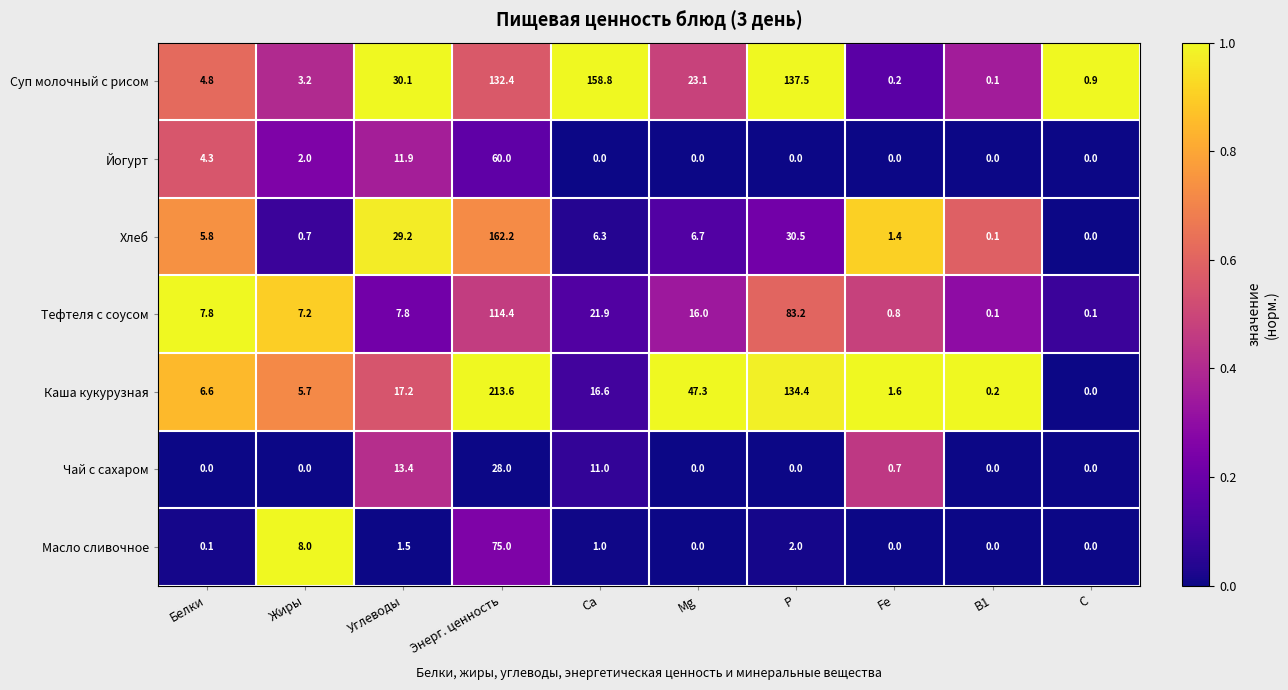

What is the maximum value for Суп молочный с рисом?

158.8